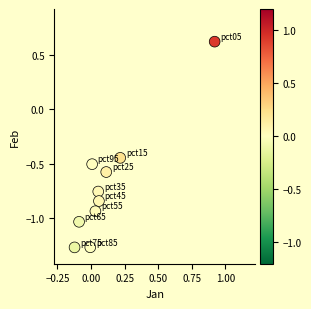

What is the average Y value?

-0.7